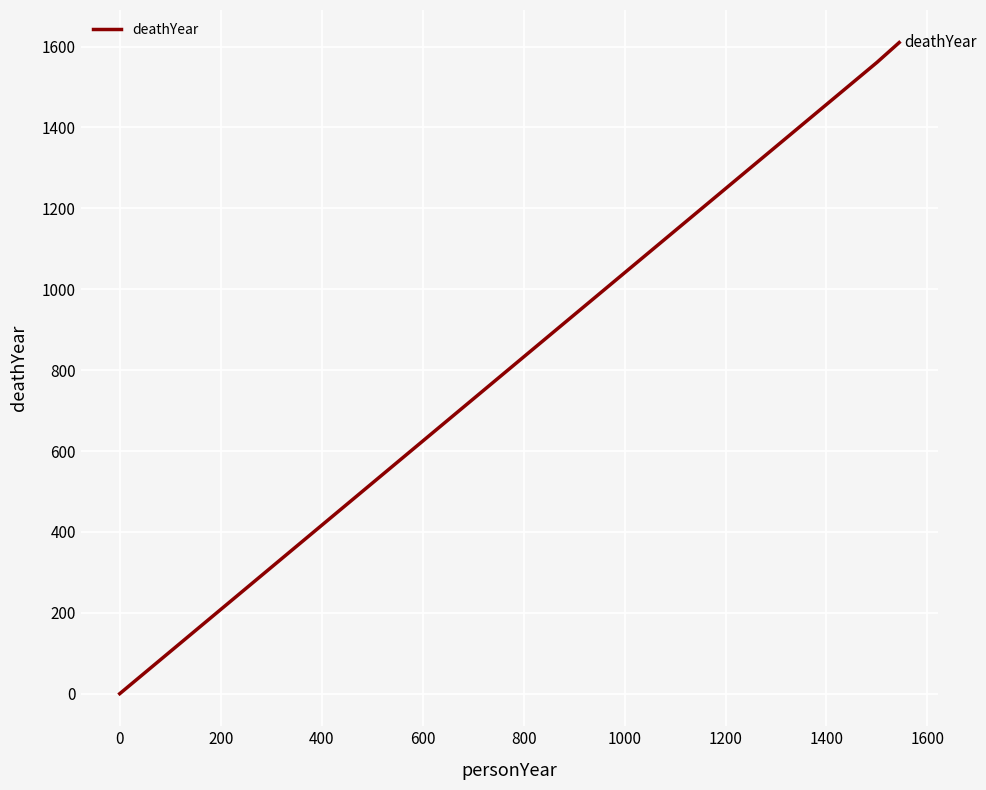

What is the greatest value displayed?

1610